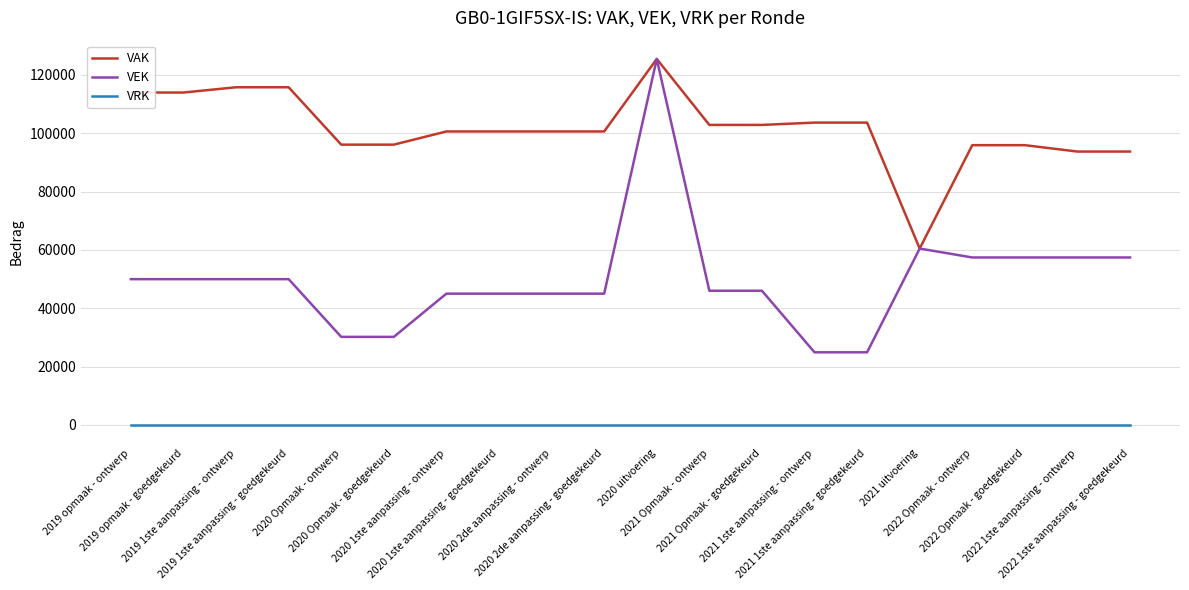

Which series changed the most between 2020 Opmaak - goedgekeurd and 2022 1ste aanpassing - goedgekeurd?

VEK